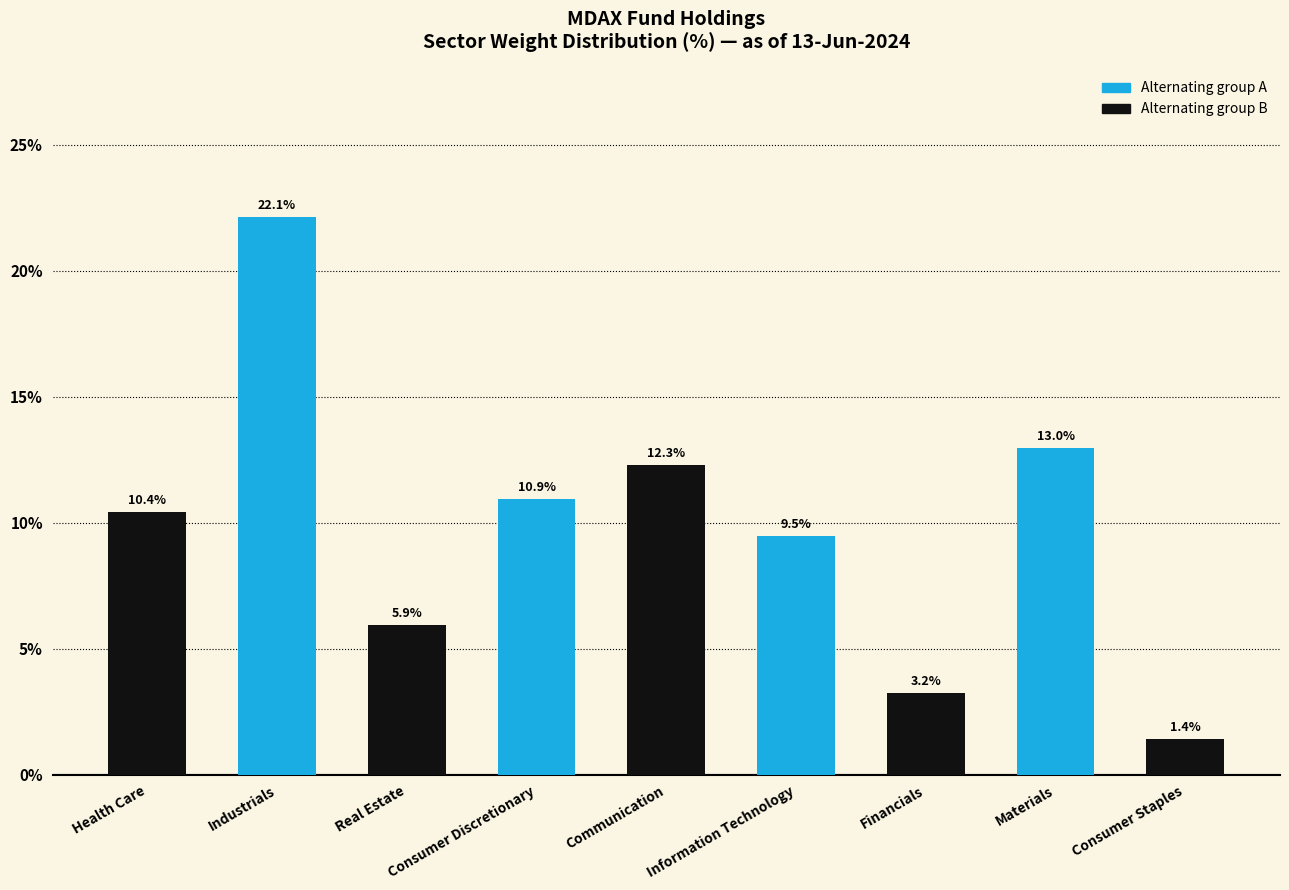

What is the label of the 7th bar from the right?

Real Estate